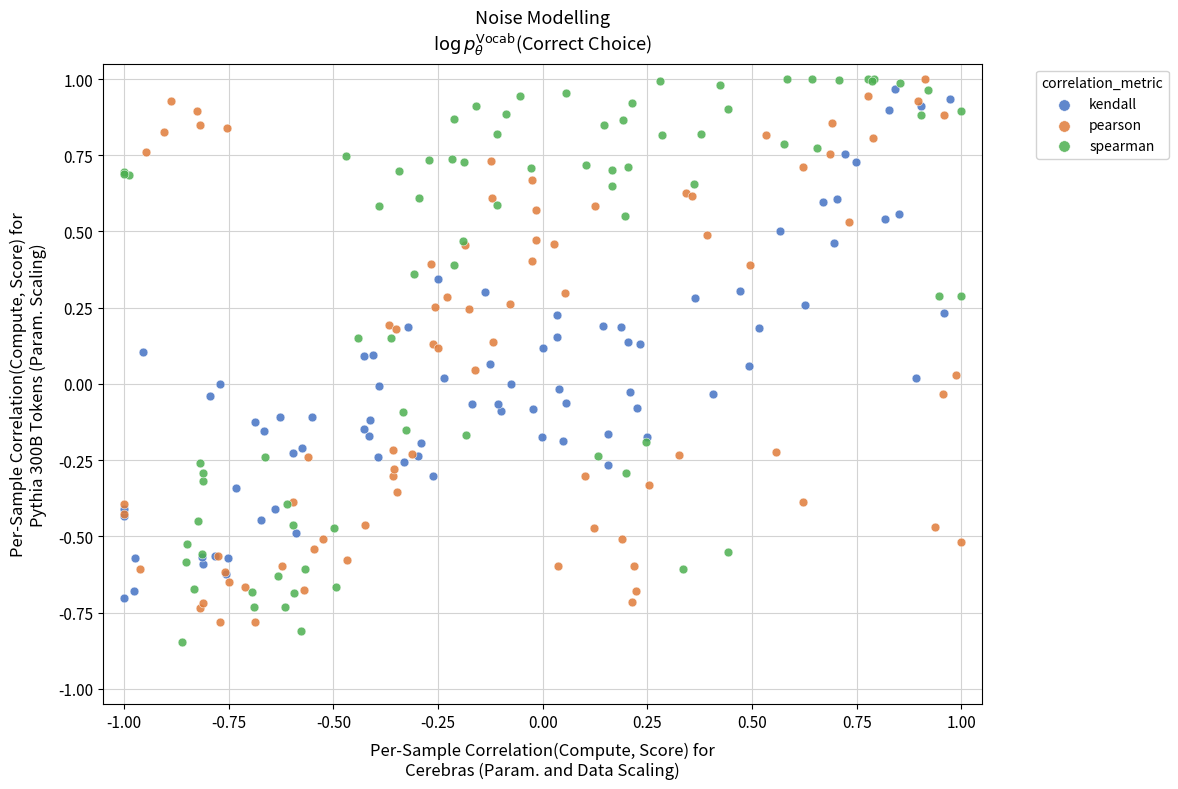

Which series reaches the minimum Y coordinate?

spearman